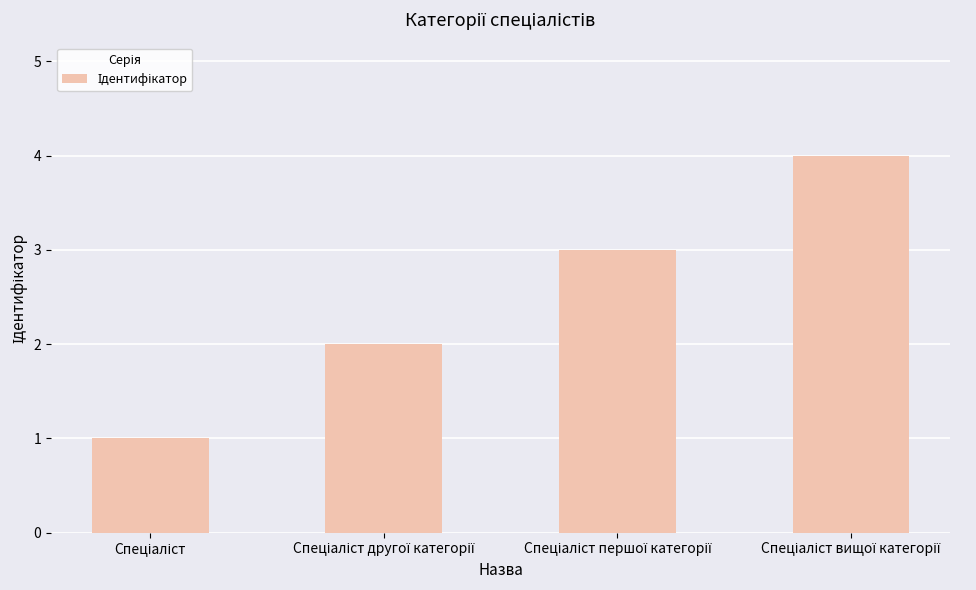

What is the greatest value displayed?

4